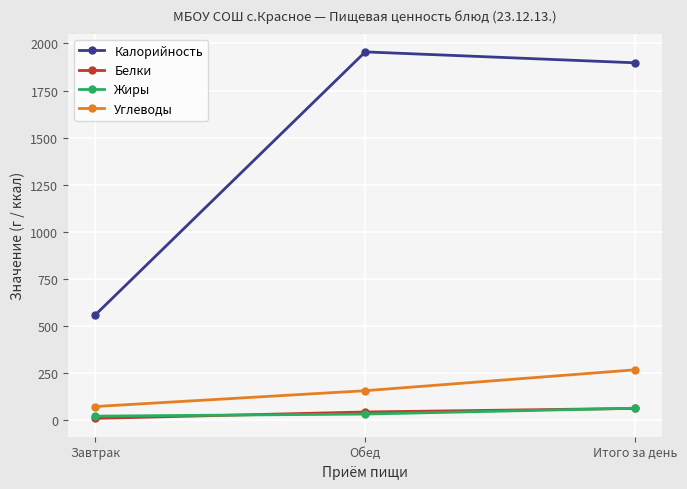

What is the difference between the maximum and second lowest values in the Калорийность series?

58